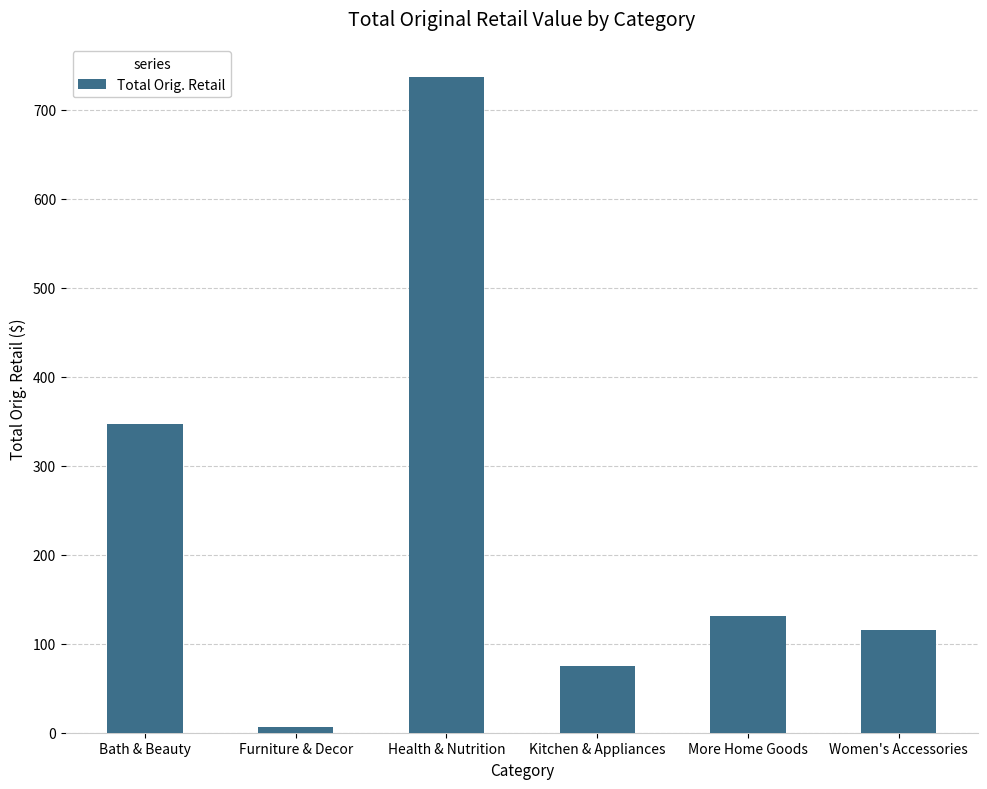

What is the sum of all values?

1412.6